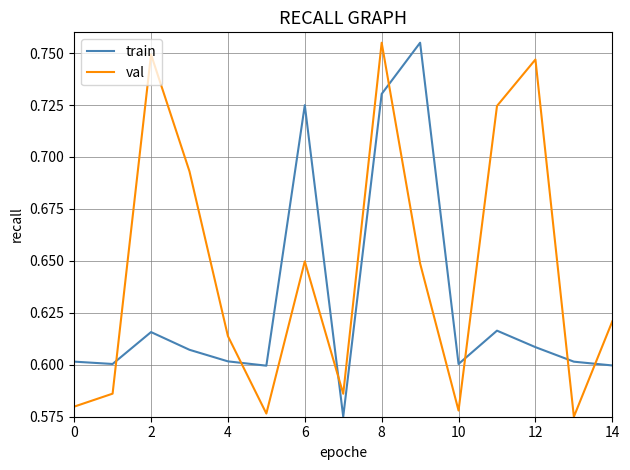

Which series ends up on top after the final intersection of train and val?

val